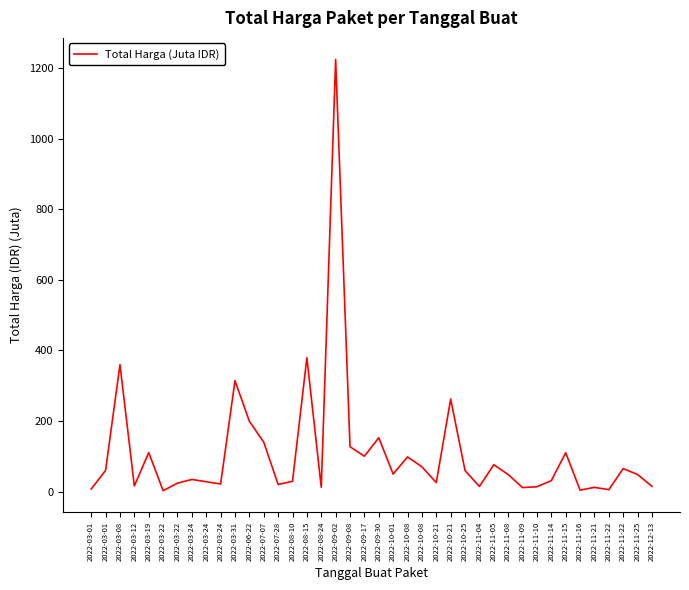

Count the number of categories in the chart.

40